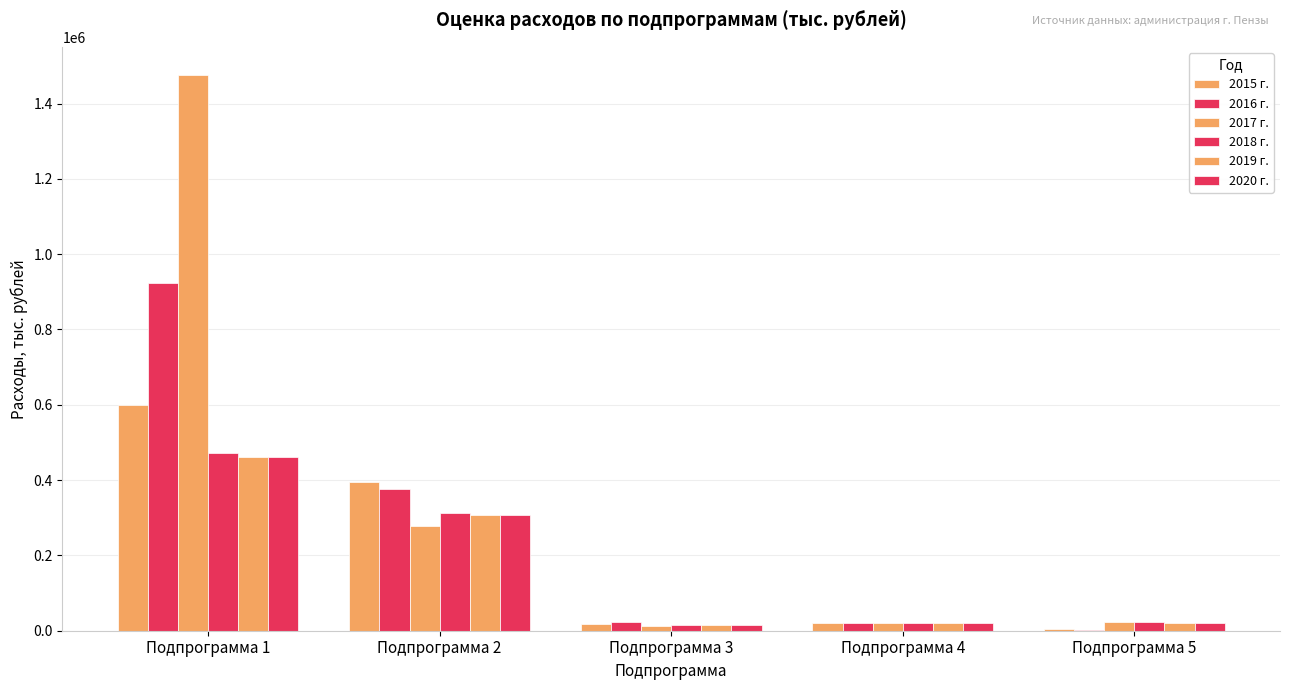

Are the bars horizontal?

No